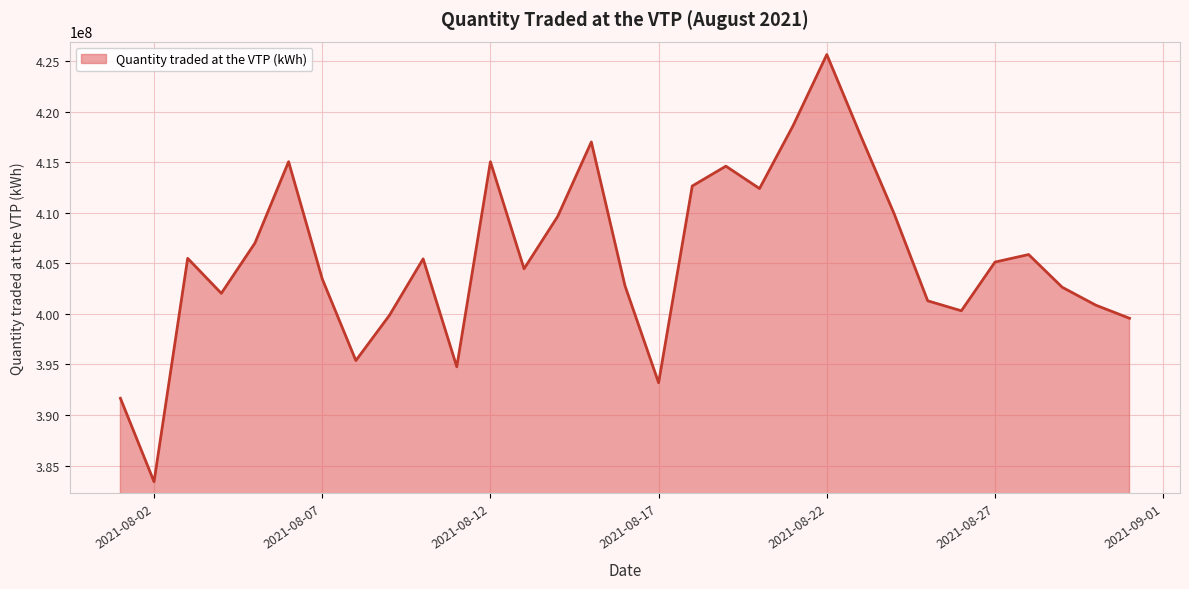

What is the maximum value shown in the chart?

425628917.0